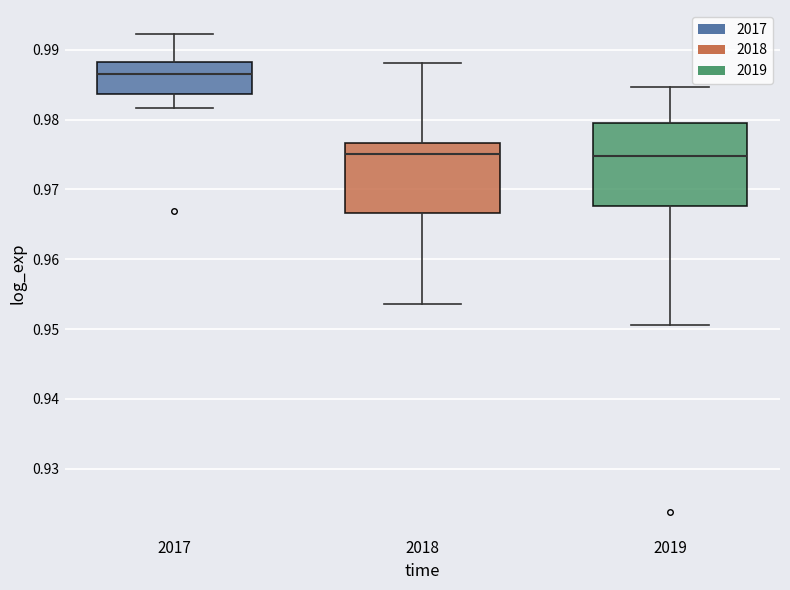

Reading left to right, transcribe this box plot: for each box, give where its median line is, the range the box spans, and where its two whiskers end, as read against the y-axis. The values are not printed on the chart, so give them approximately, as read against the axis.

2017: median 0.987, box 0.984 to 0.988, whiskers 0.982 to 0.992
2018: median 0.975, box 0.967 to 0.977, whiskers 0.954 to 0.988
2019: median 0.975, box 0.968 to 0.980, whiskers 0.951 to 0.985